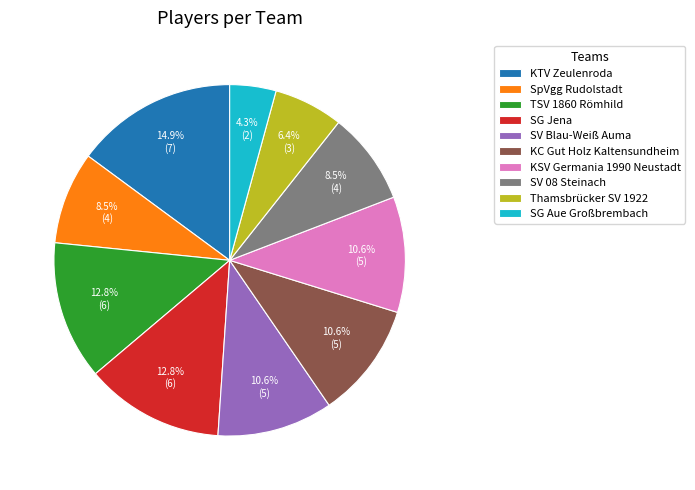

Combined, what portion of the pie is SpVgg Rudolstadt and Thamsbrücker SV 1922?

14.9%